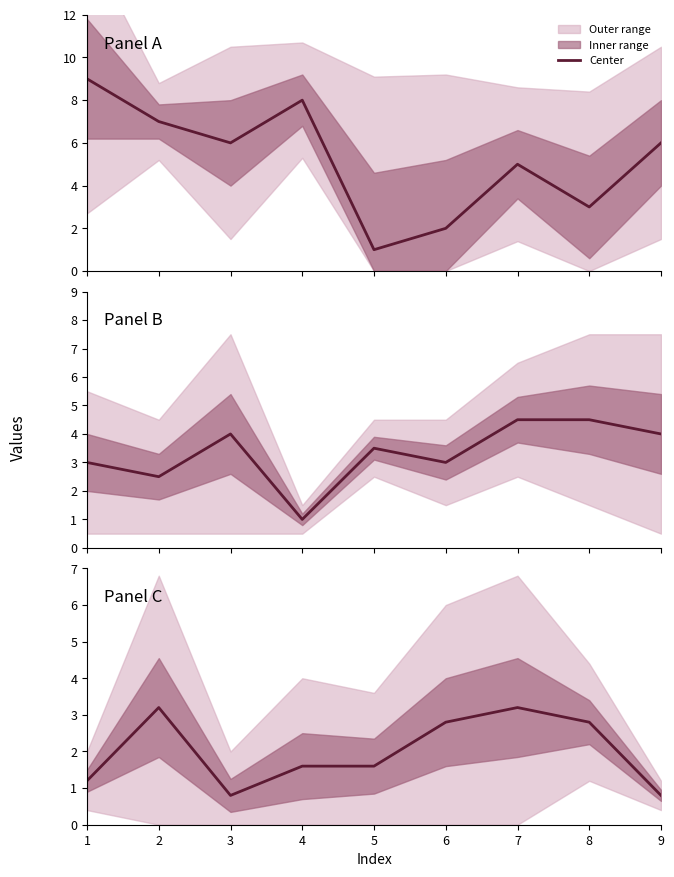

Is it true that the value at 7 is 3.2?

True